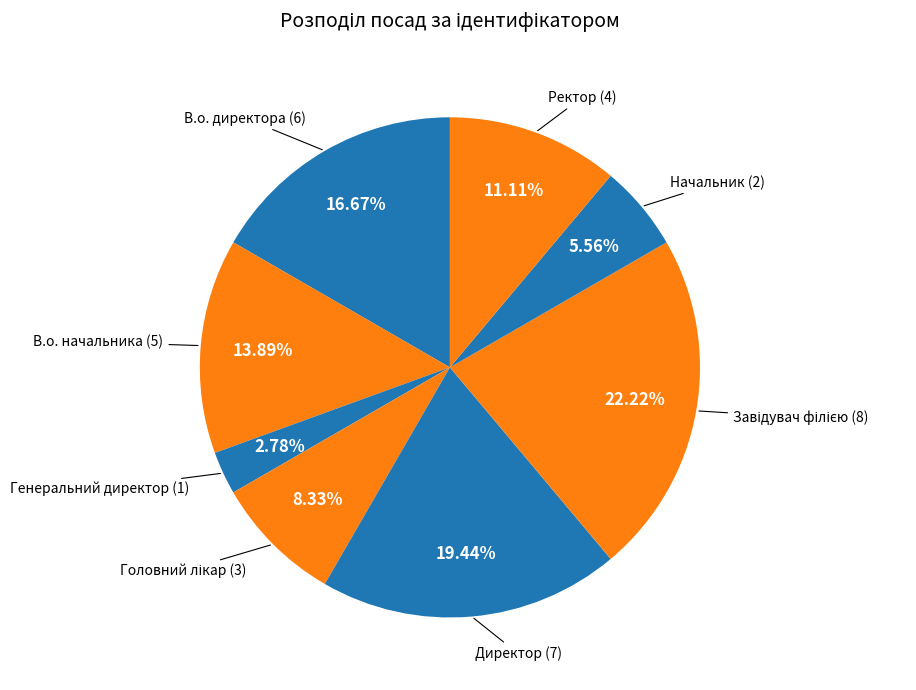

What is the smallest slice in the pie chart?

Генеральний директор